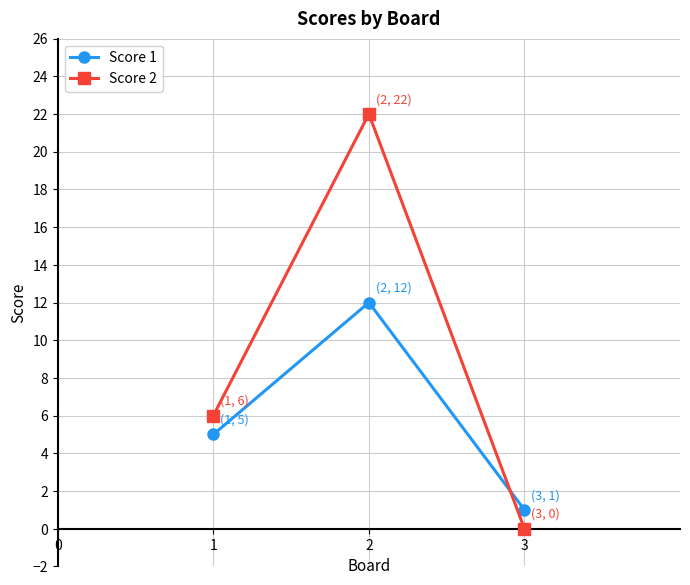

How many Score 1 values are between 1 and 12?

3